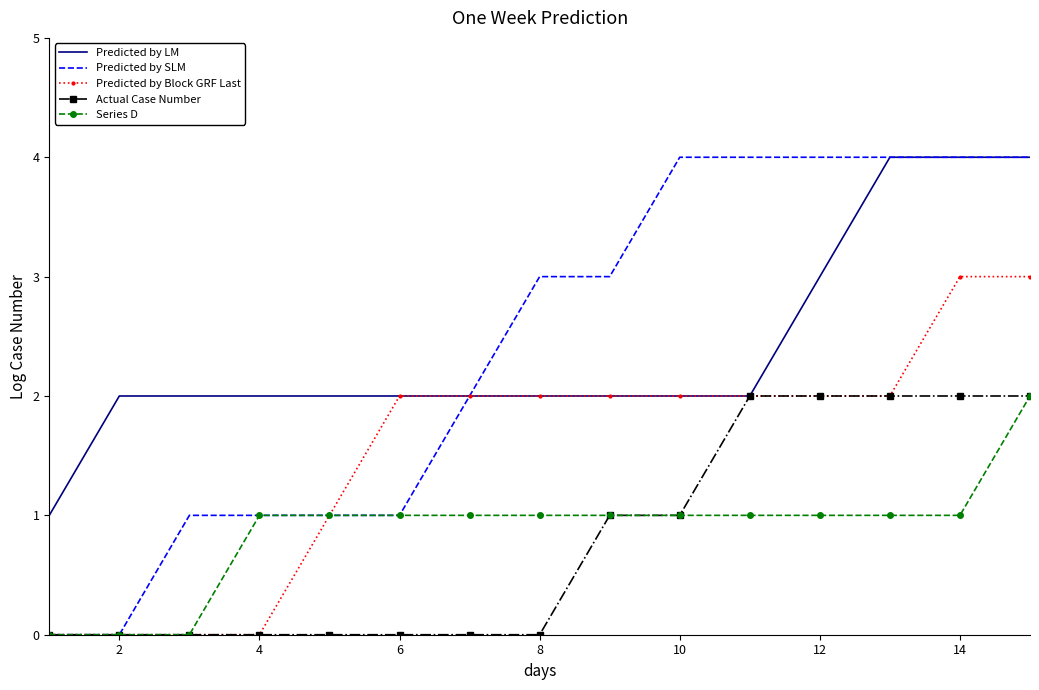

What is the maximum value for Actual Case Number?

2